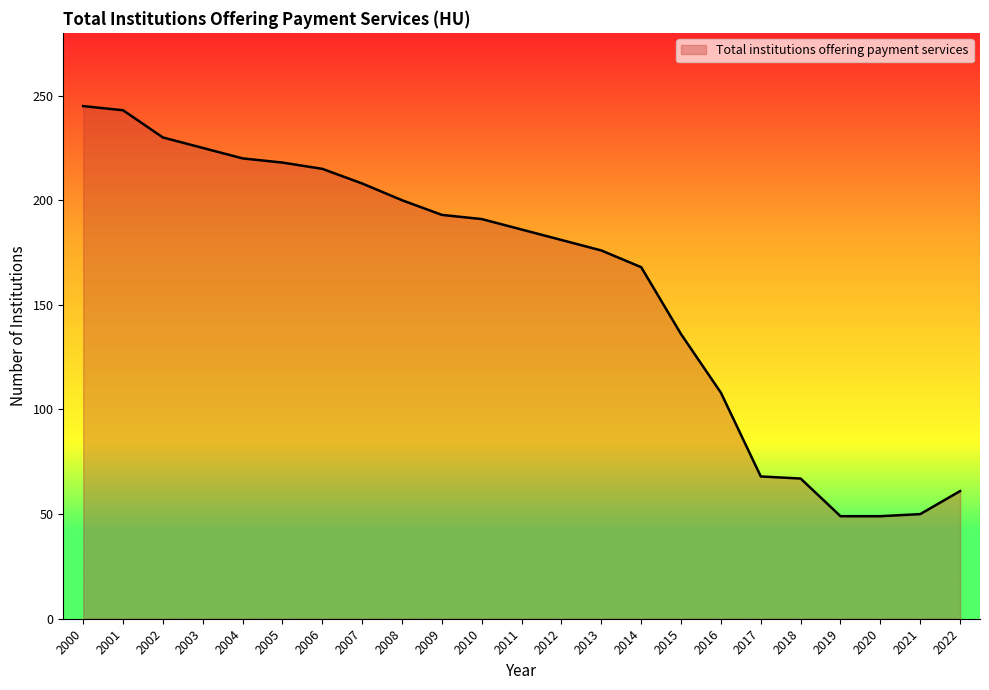

At which label is the value closest to 147?

2015